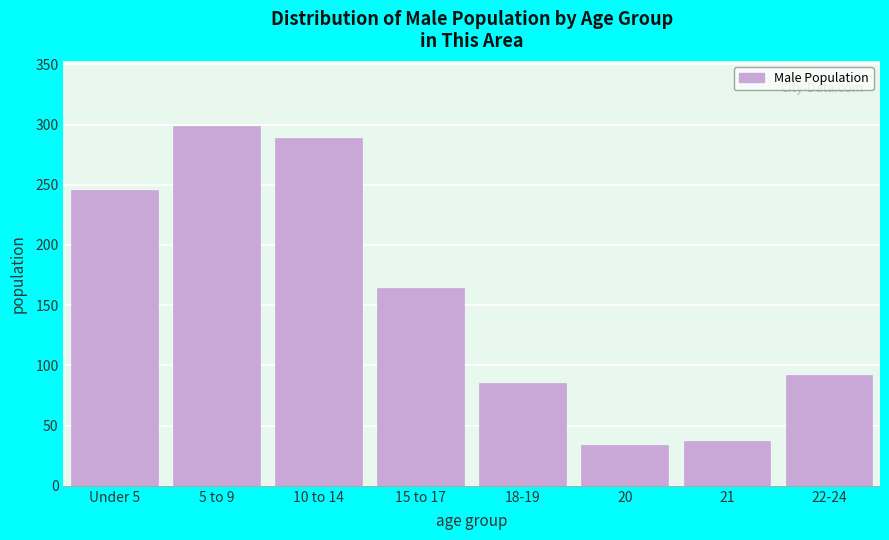

Reading left to right, transcribe all the data shown in this chart.

246	299	289	164	85	34	37	92